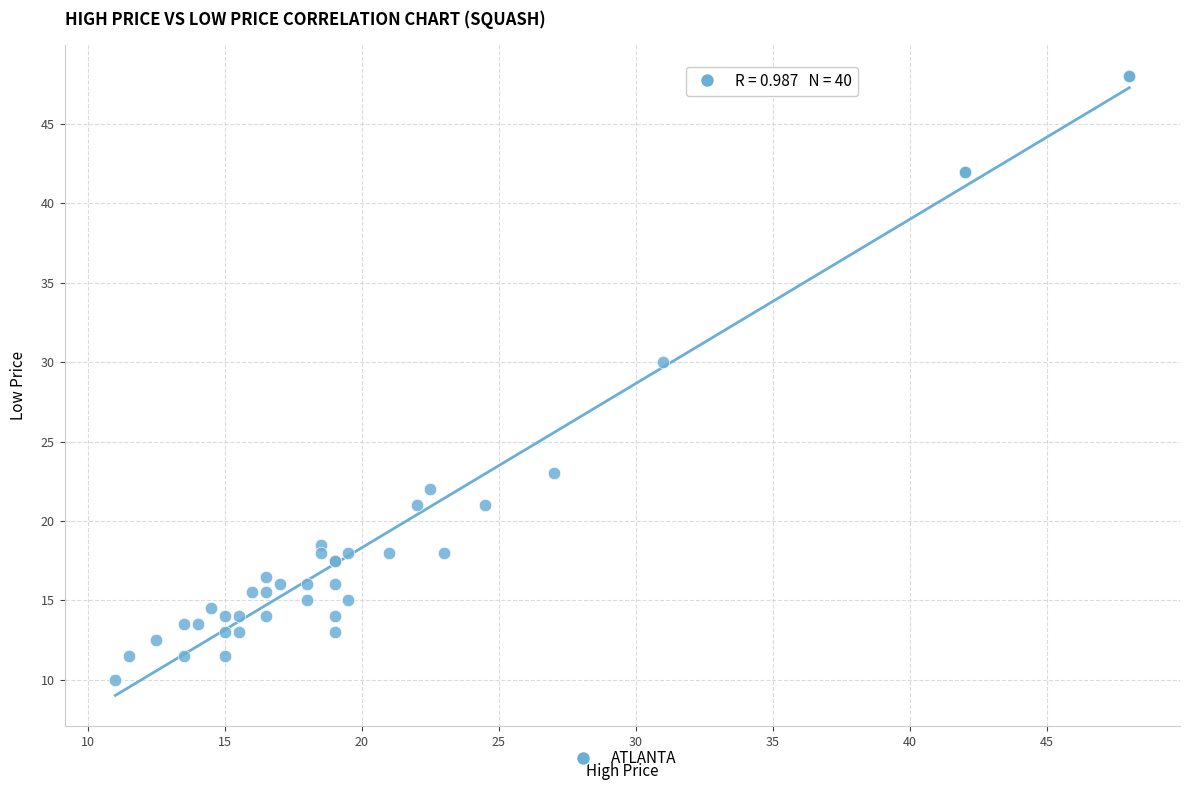

What Y value in the scatter plot is closest to 29?

30.0